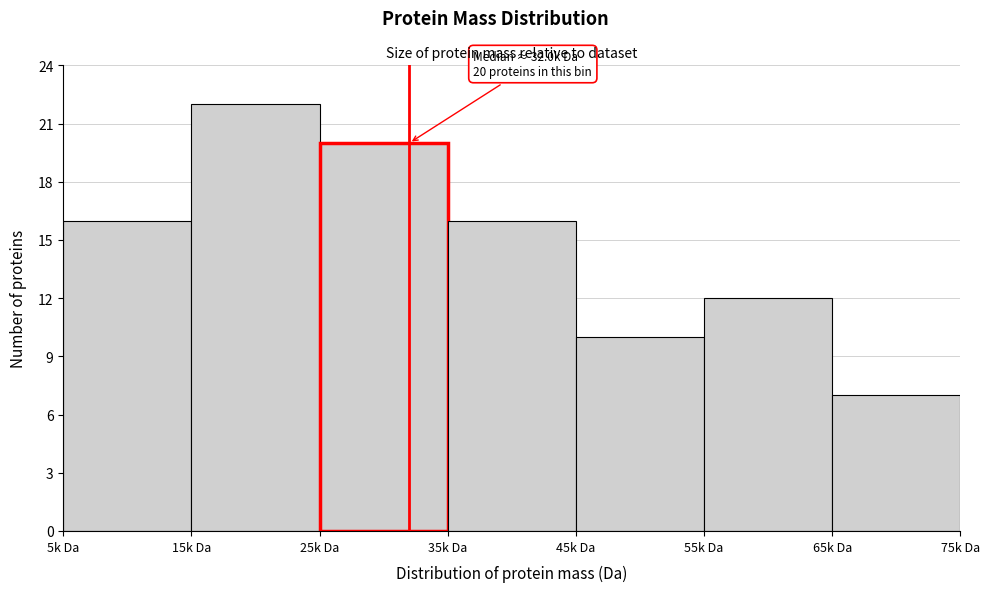

Reading left to right, list all the values displayed in this chart.

5k Da=16	15k Da=22	25k Da=20	35k Da=16	45k Da=10	55k Da=12	65k Da=7